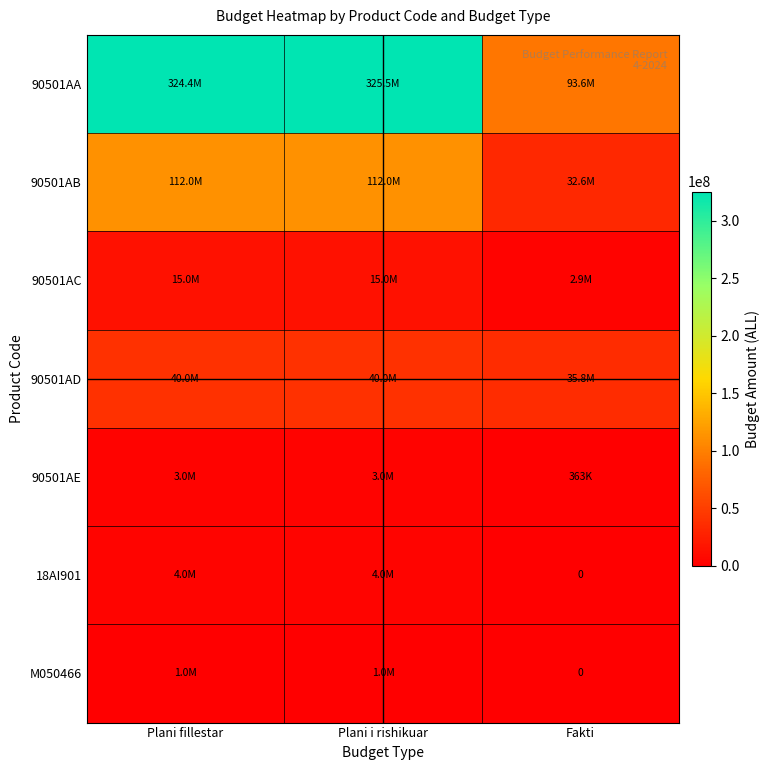

What is the maximum value shown in the chart?

325455000